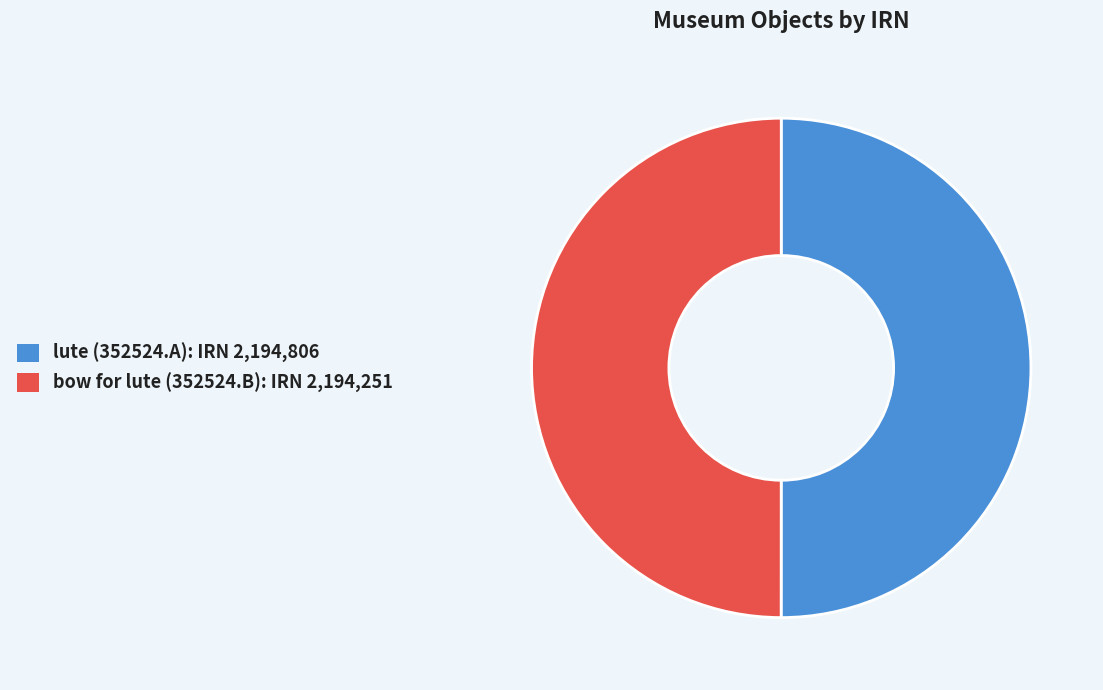

True or false: bow for lute (352524.B) accounts for 50% of the total.

True